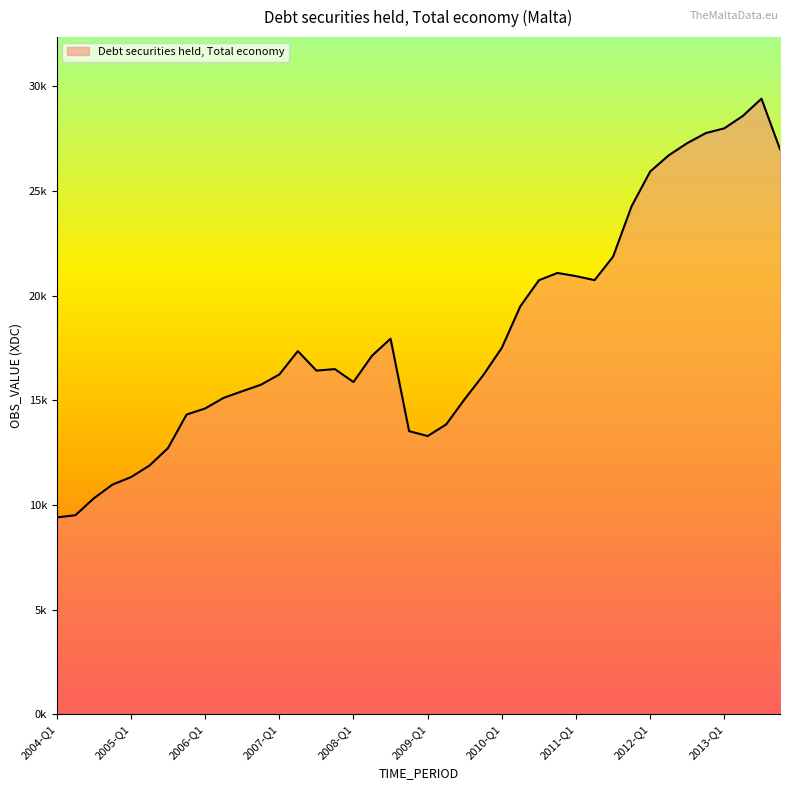

At which label is the value closest to 19403?

2010-Q2